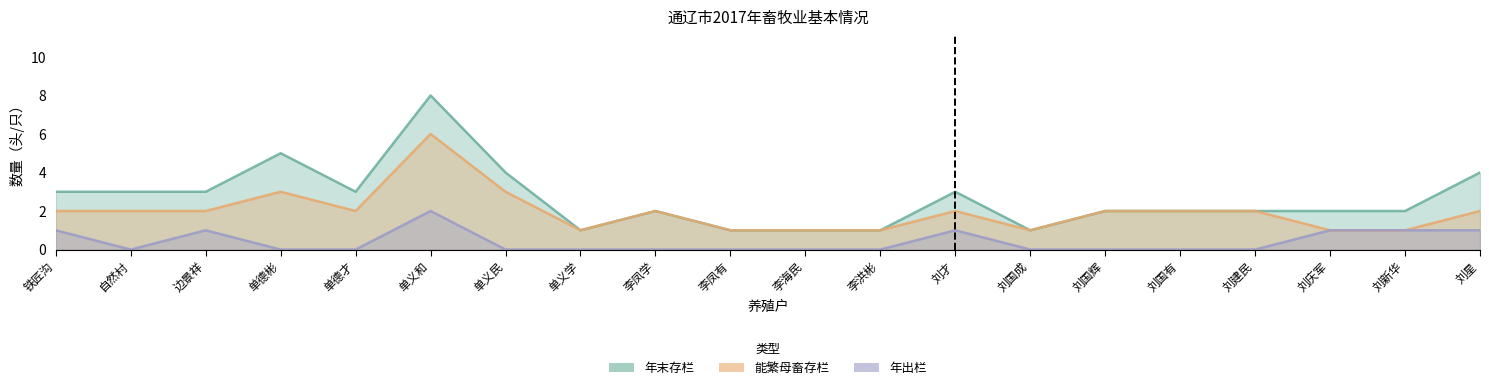

Is it true that 年末存栏 equals 3 at 刘庆军?

False